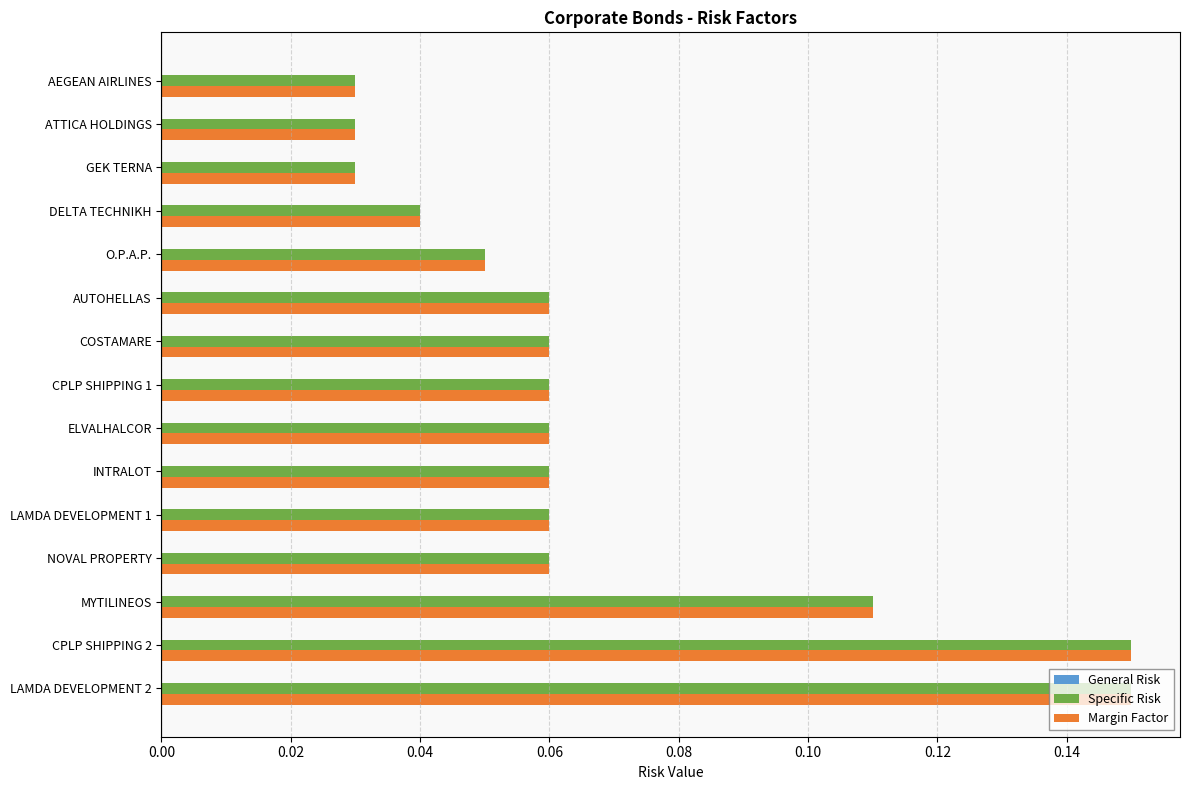

Is the value of Specific Risk at AUTOHELLAS greater than the value of Margin Factor at AEGEAN AIRLINES?

Yes